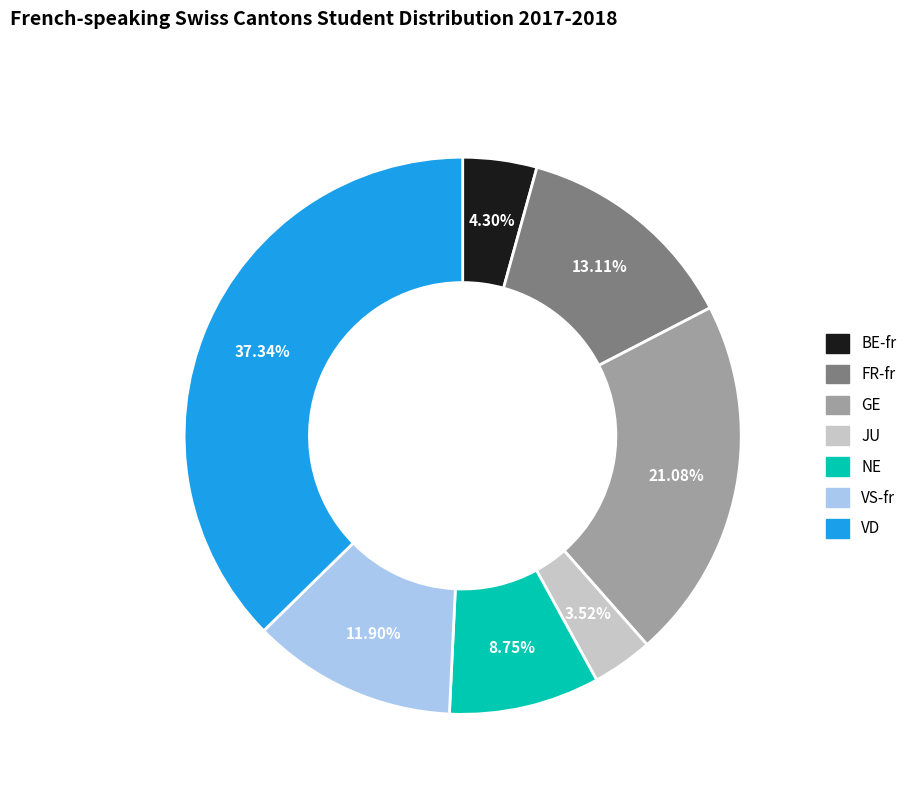

To the nearest percent, what is the combined percentage of VS-fr and VD?

49%